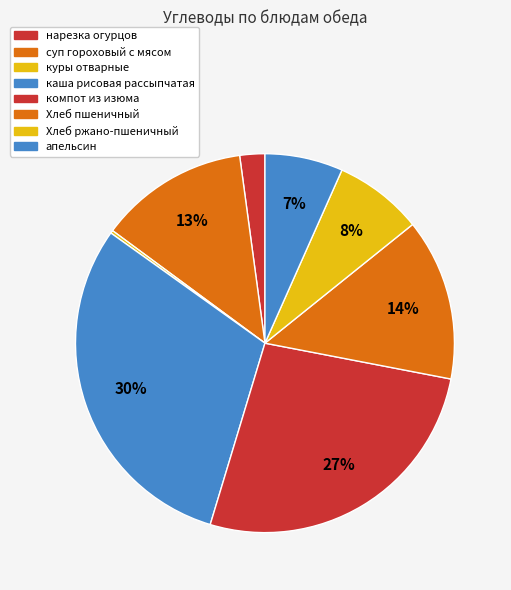

How much of the chart is everything except куры отварные?

99.8%